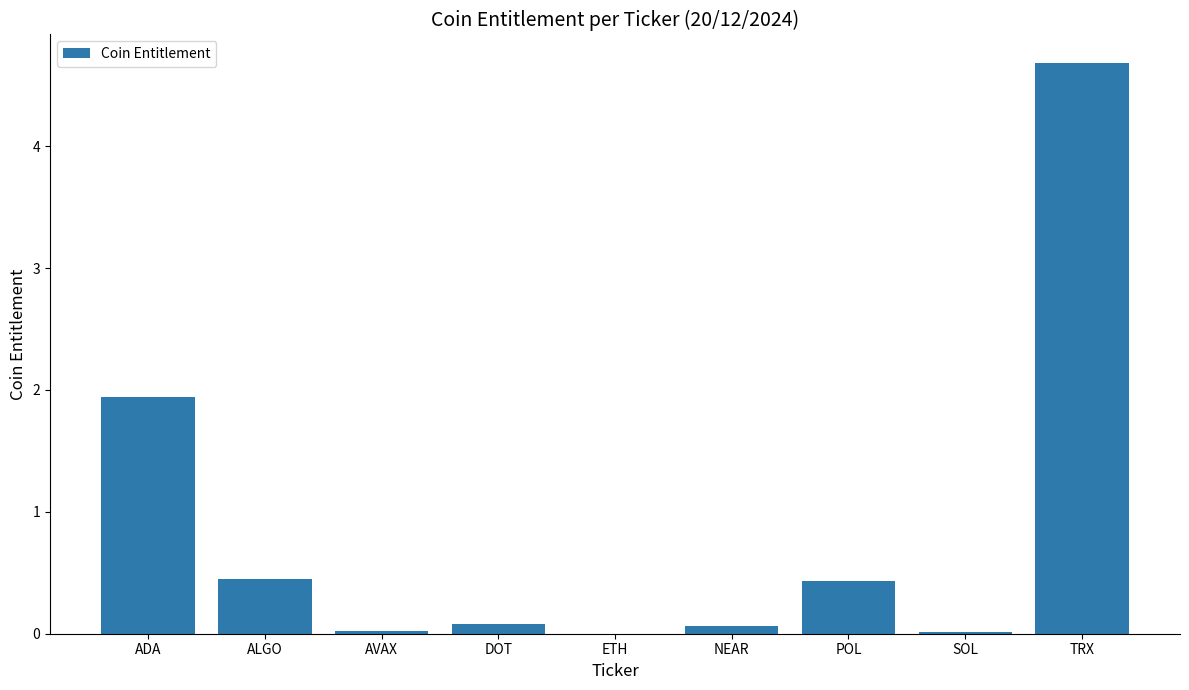

Is it true that the value at ALGO is 0.4?

True